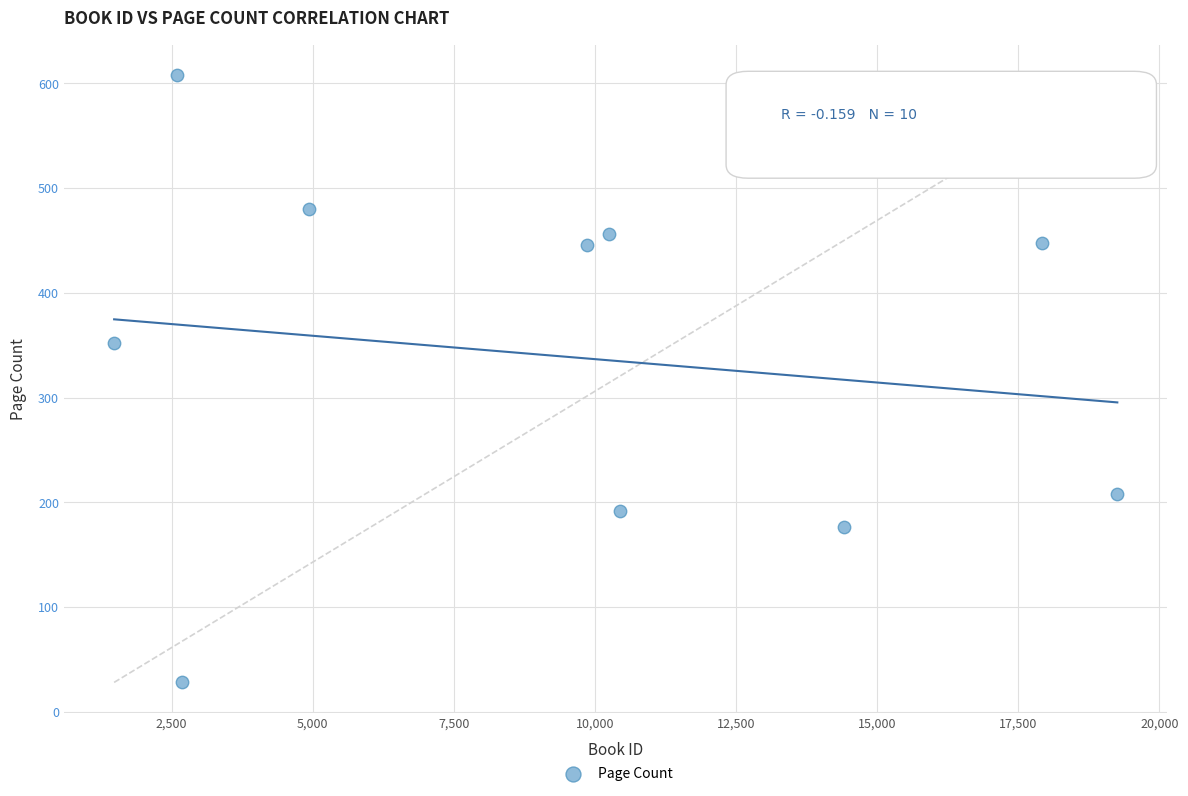

What Y value in the scatter plot is closest to 318?

352